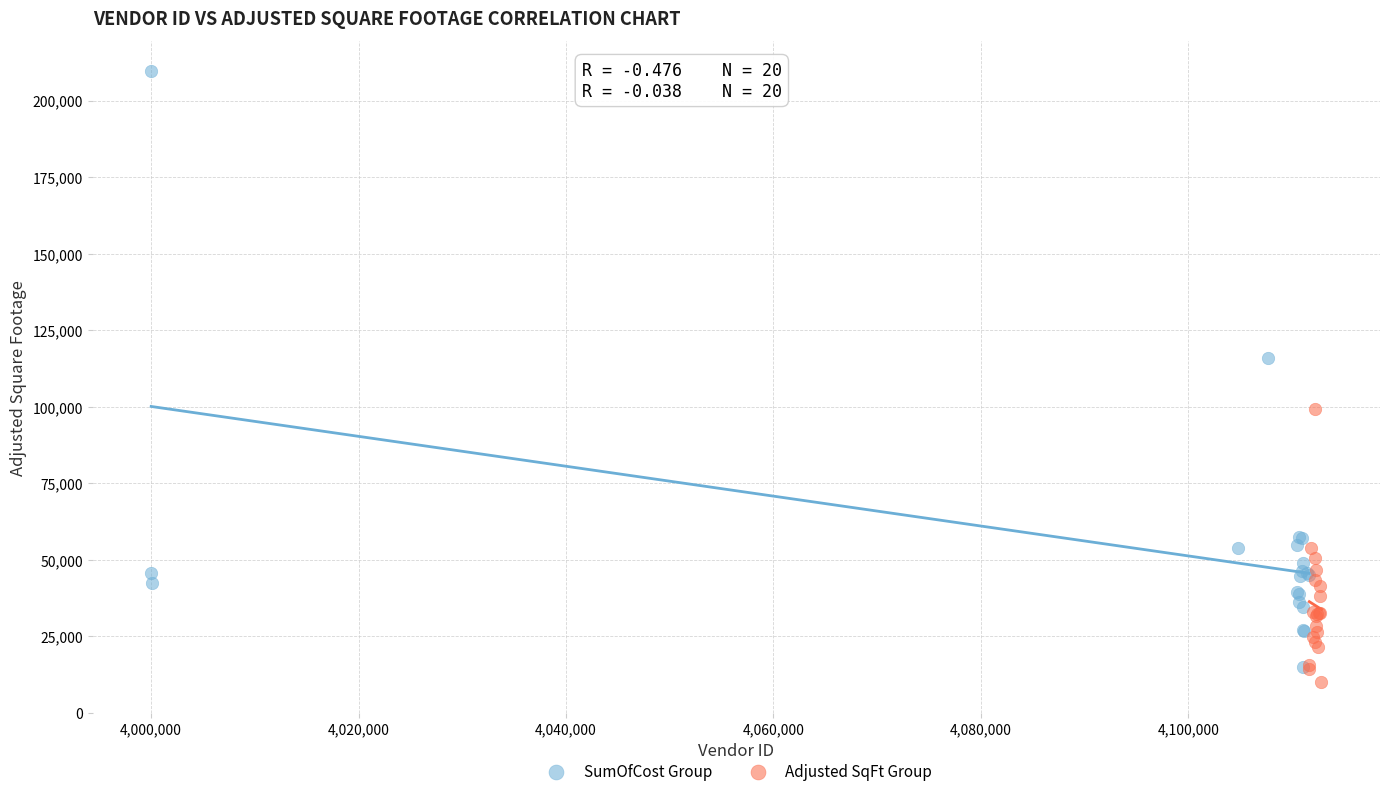

Which series has the widest spread of Y values?

SumOfCost Group